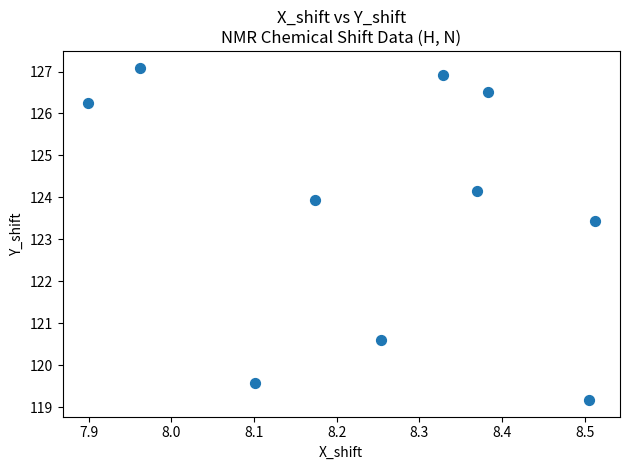

What Y value in the scatter plot is closest to 123?

123.4